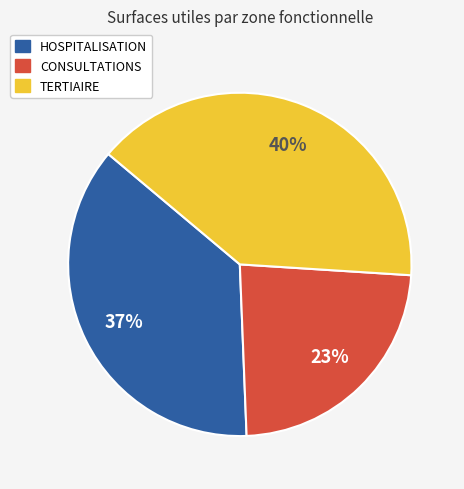

What is the smallest slice in the pie chart?

CONSULTATIONS